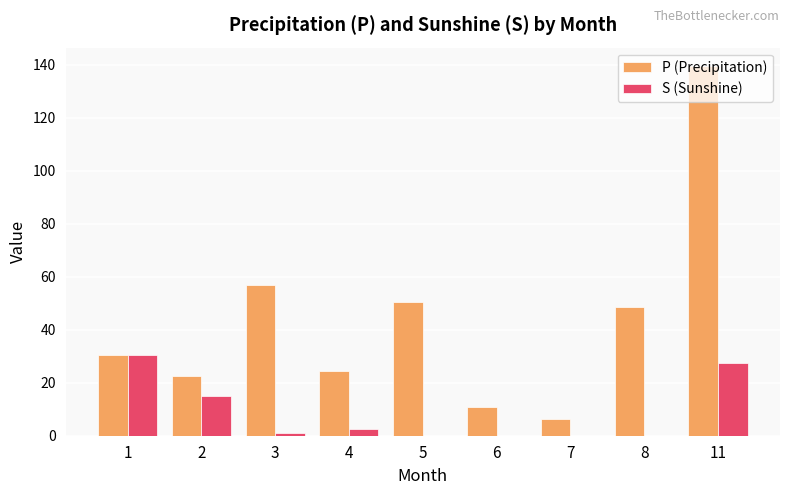

How many distinct data groups are displayed?

2